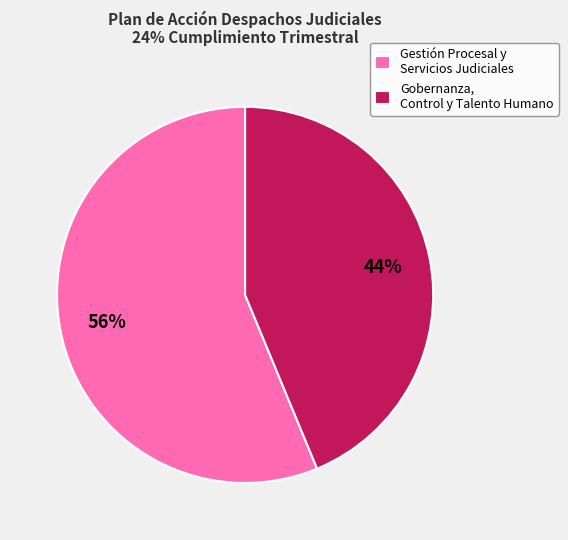

Which category has the biggest portion of the pie?

Gestión Procesal y Servicios Judiciales